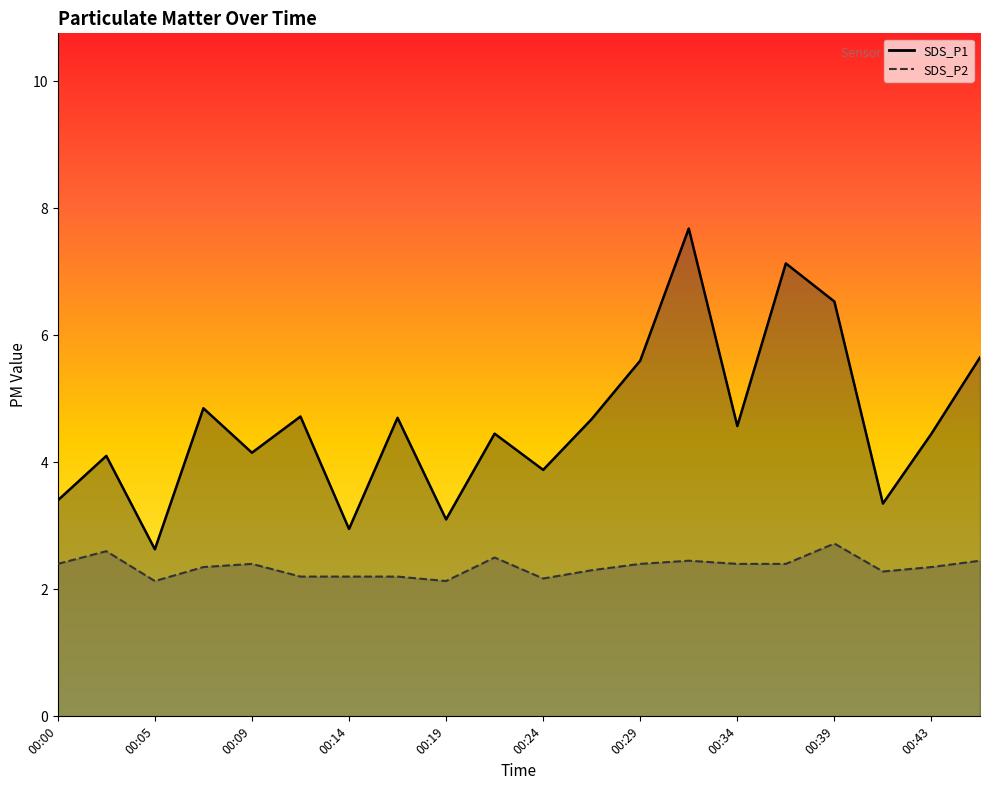

Does the chart display data point markers on the line(s)?

No